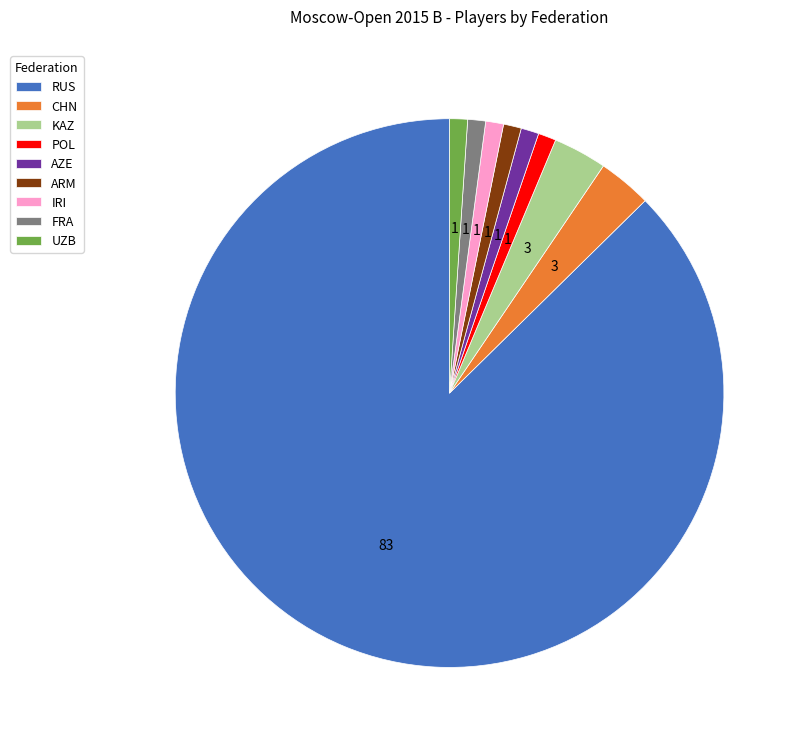

Is the sum of UZB and FRA greater than half?

No